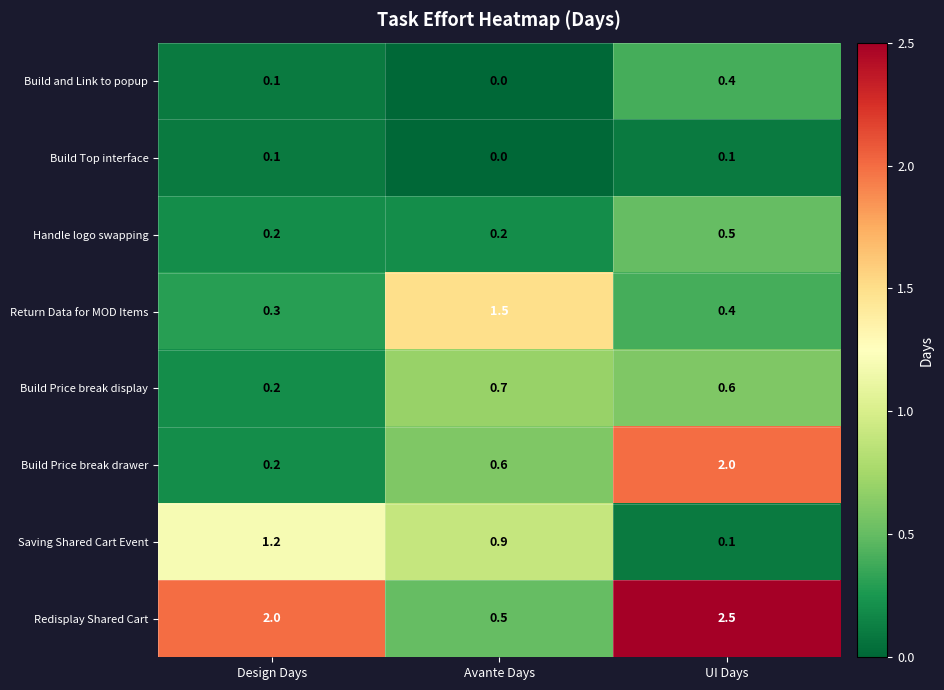

Read the Redisplay Shared Cart value at Design Days.

2.0